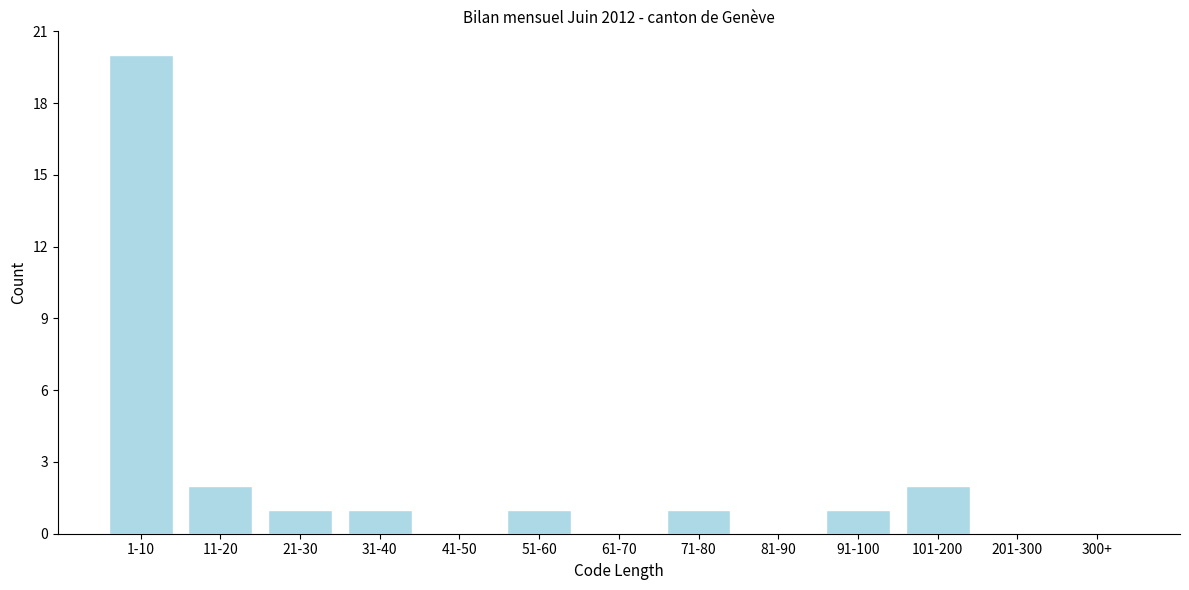

Reading left to right, what are all the values shown in this chart?

1-10=20	11-20=2	21-30=1	31-40=1	41-50=0	51-60=1	61-70=0	71-80=1	81-90=0	91-100=1	101-200=2	201-300=0	300+=0